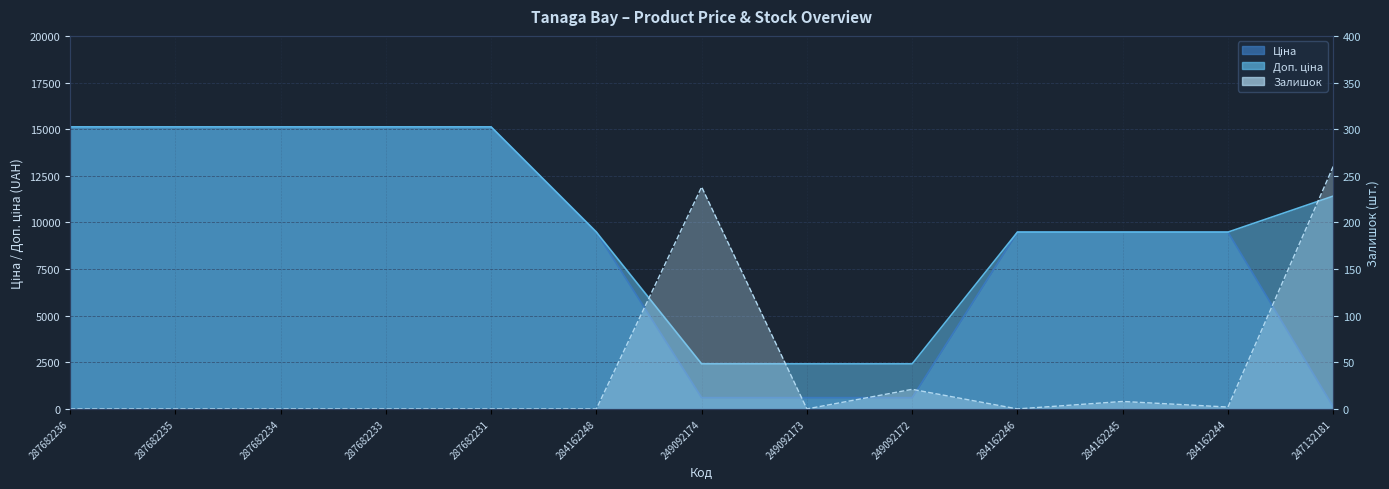

Reading right to left, transcribe all the data shown in this chart.

247132181=260	284162244=2	284162245=8	284162246=0	249092172=21	249092173=0	249092174=238	284162248=0	287682231=0	287682233=0	287682234=0	287682235=0	287682236=0